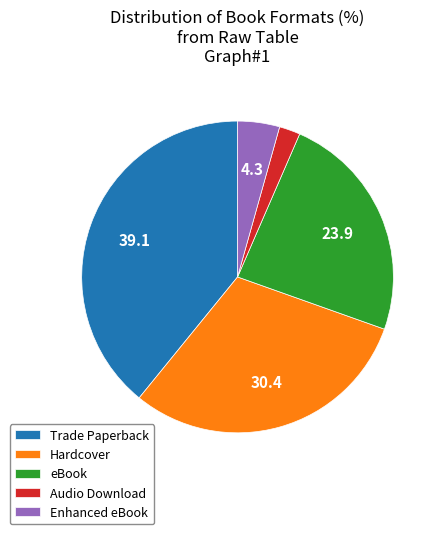

Is the sum of Hardcover and eBook greater than half?

Yes